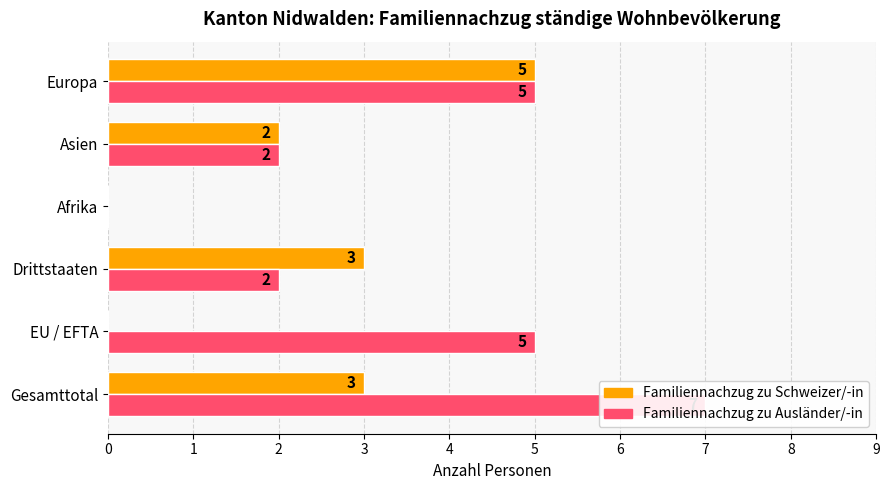

Reading right to left, what are all the values shown in this chart?

Familiennachzug zu Schweizer/-in: 5	2	0	3	0	3
Familiennachzug zu Ausländer/-in: 5	2	0	2	5	7